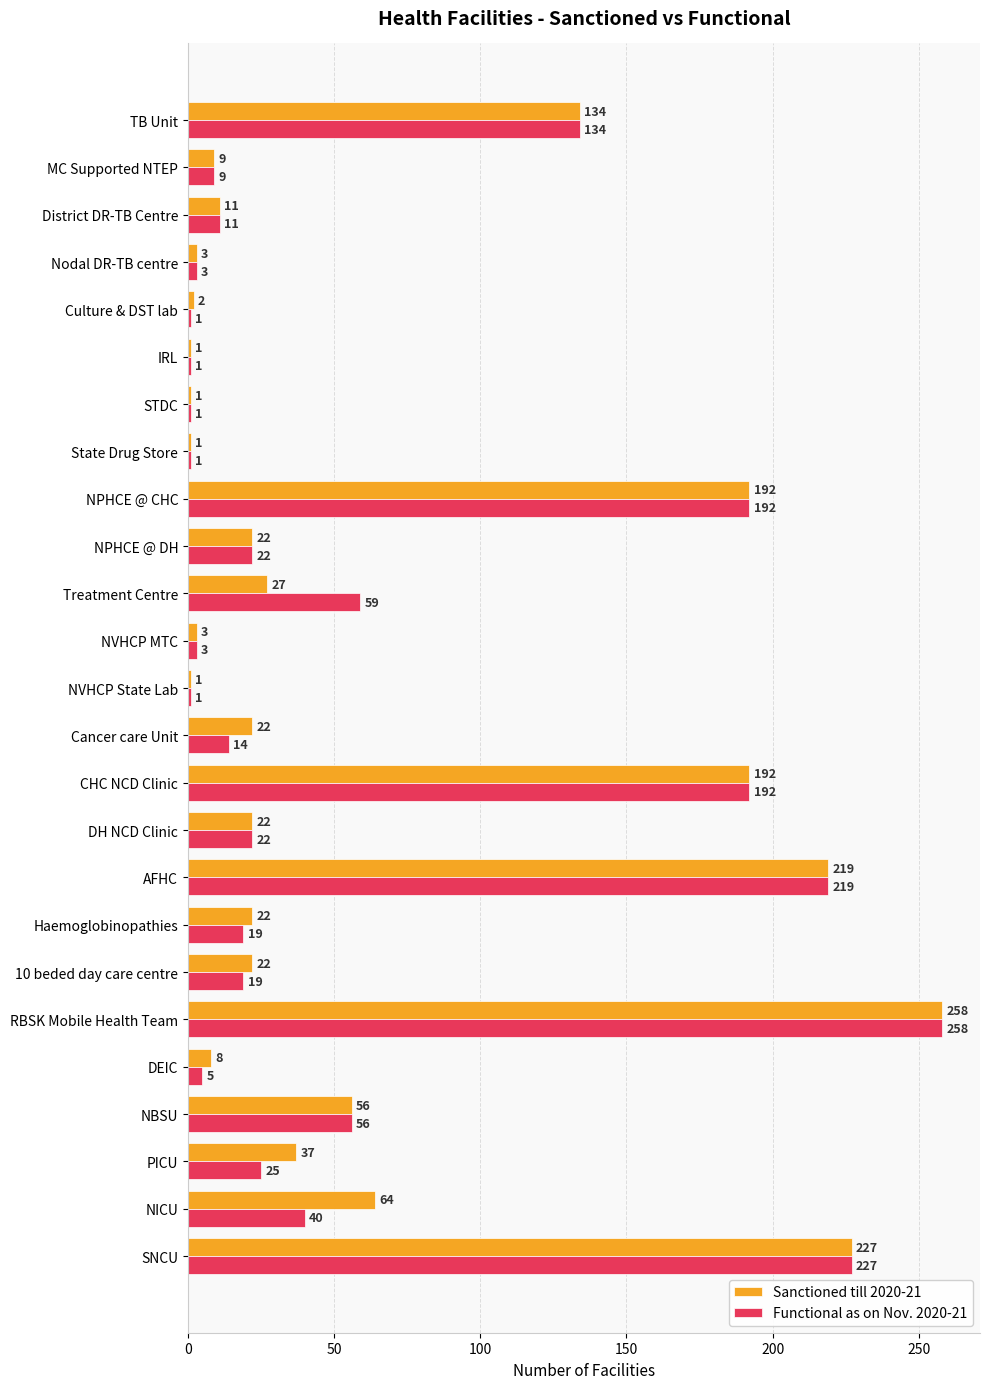

What is the minimum value shown in the chart?

1